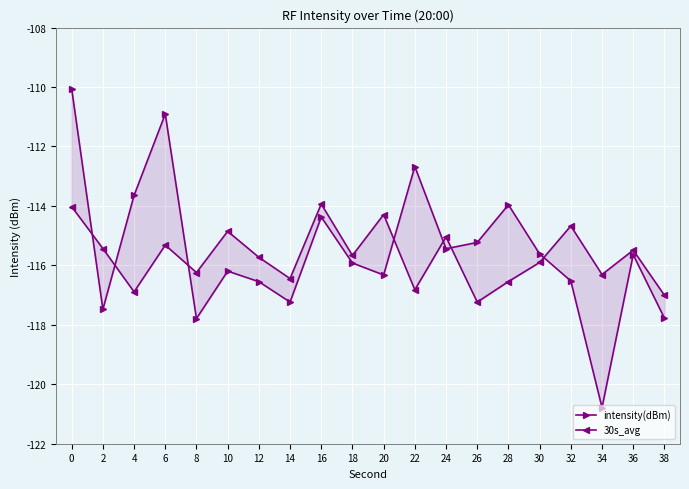

Is the value of intensity(dBm) at 16 greater than the value of 30s_avg at 38?

Yes